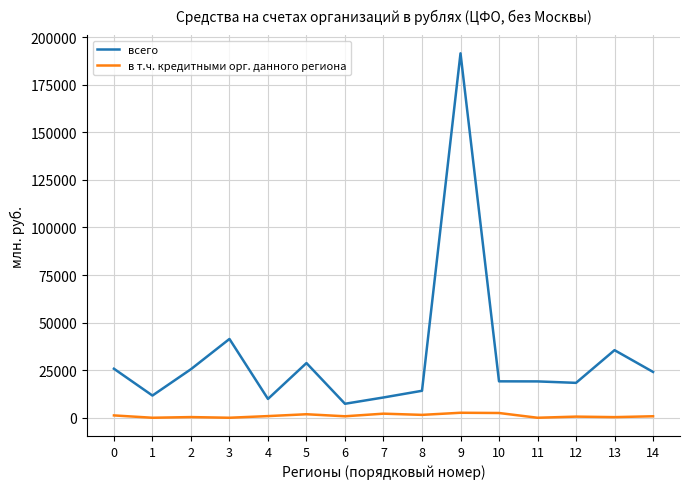

Which series has the widest spread of values?

всего